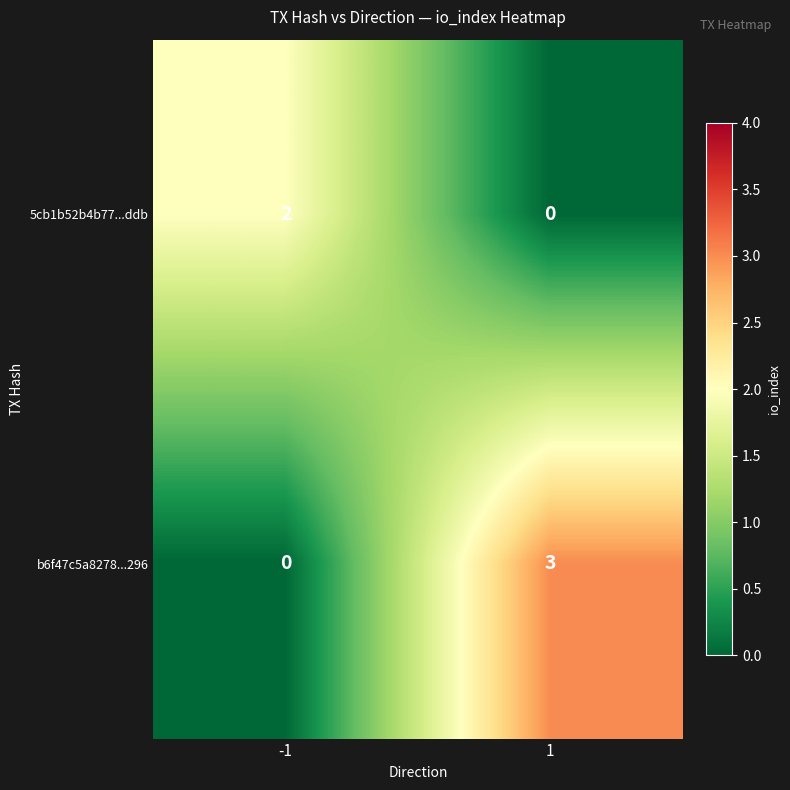

Reading left to right, transcribe all the data shown in this chart.

5cb1b52b4b77...ddb: -1=2	1=0
b6f47c5a8278...296: -1=0	1=3